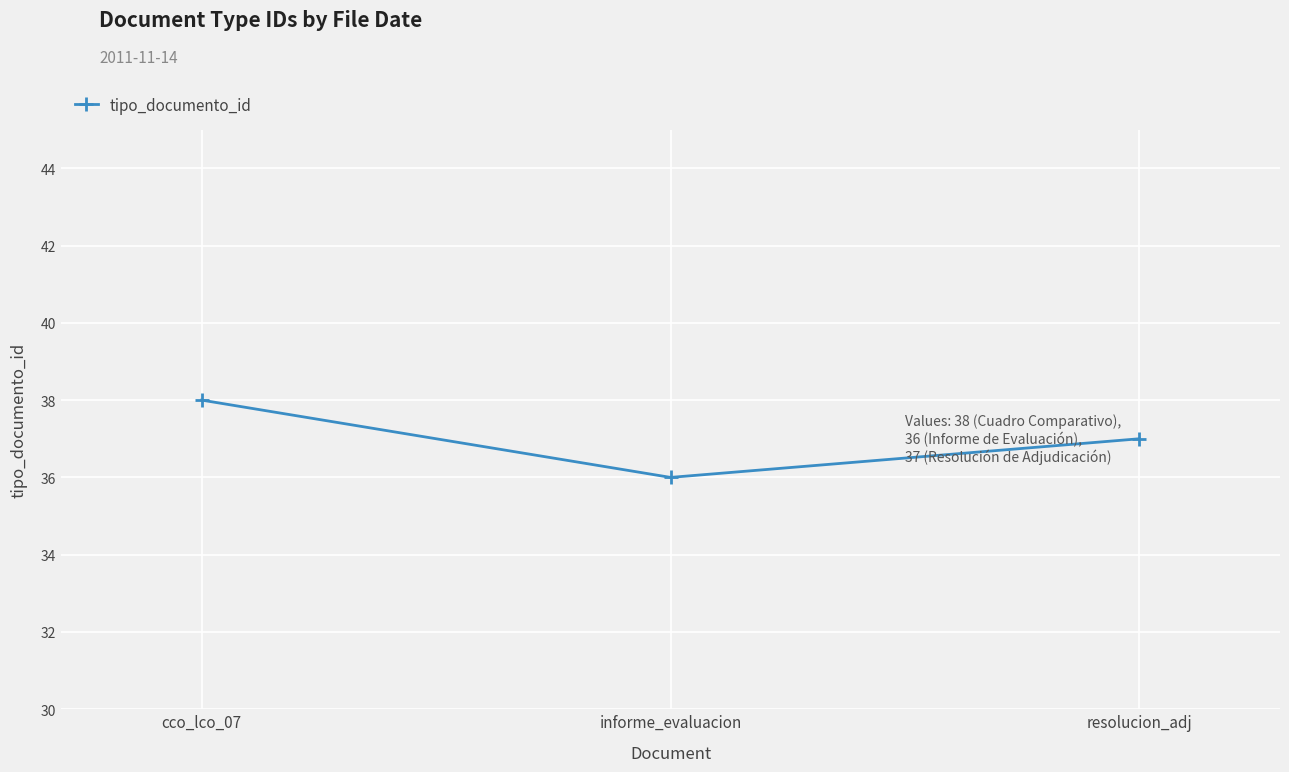

Reading left to right, what are all the values shown in this chart?

cco_lco_07=38	informe_evaluacion=36	resolucion_adj=37